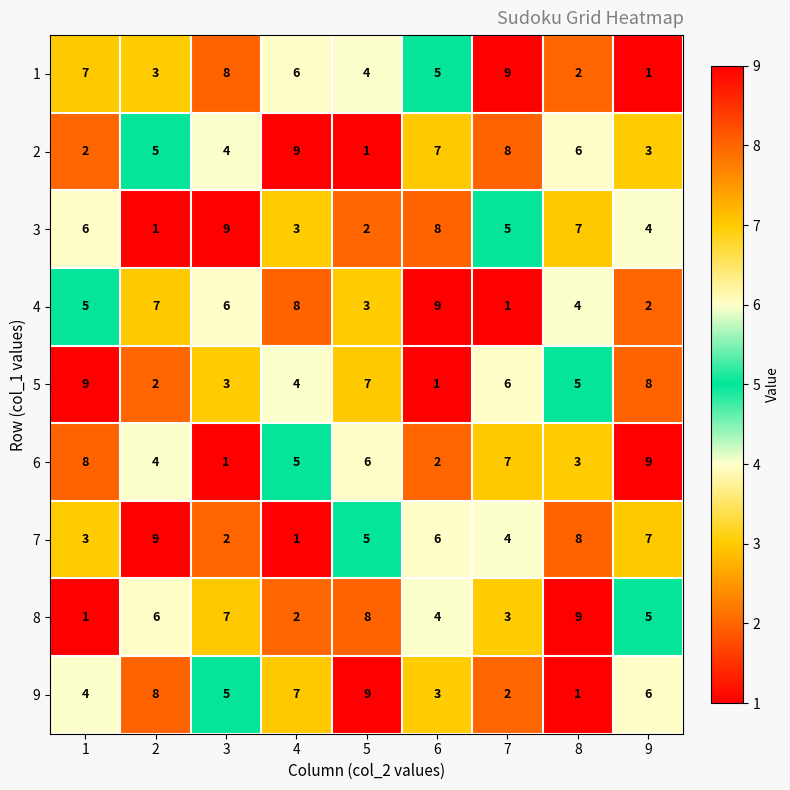

At how many categories does at least one series exceed 8?

9